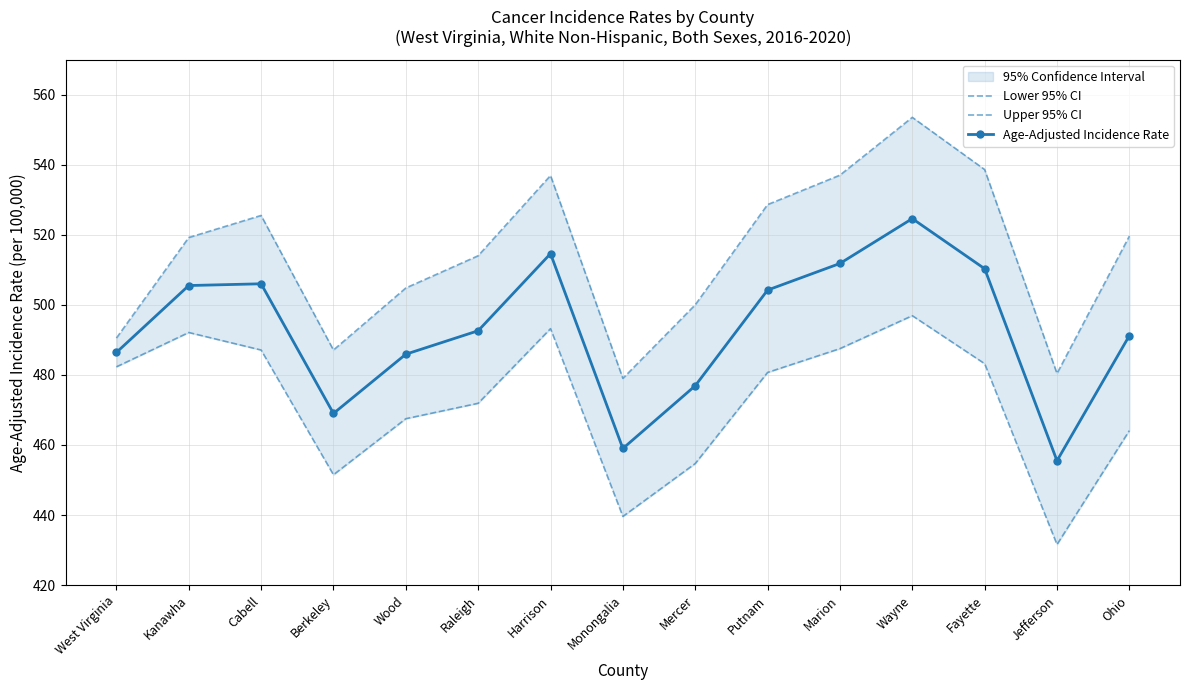

Which series has the widest spread of values?

Upper 95% CI